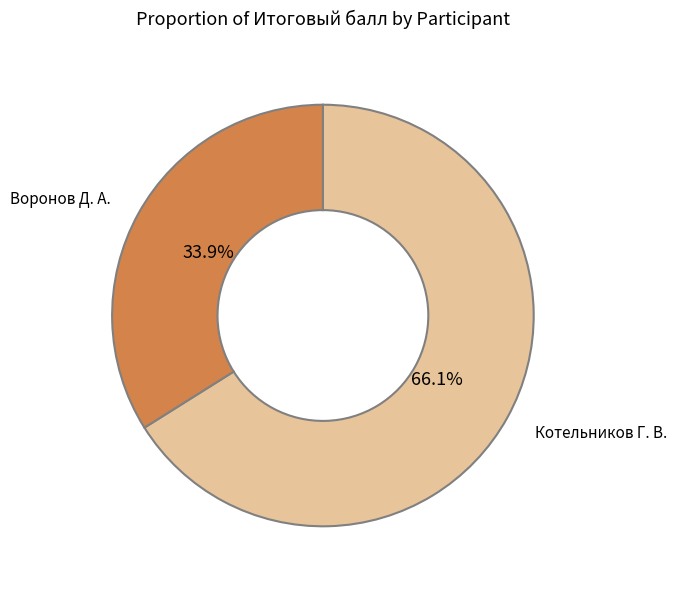

What is the ratio of the value at Воронов Д. А. to the value at Котельников Г. В.?

0.5